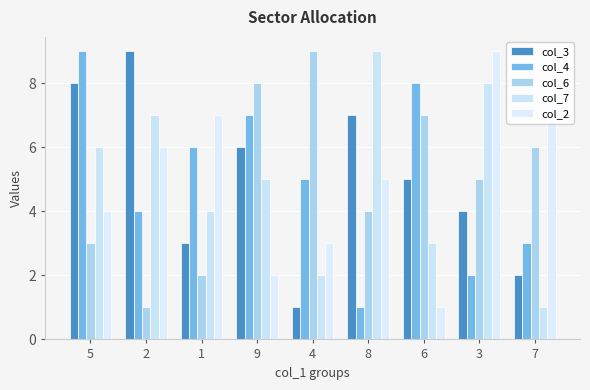

Count the number of data series in this chart.

5